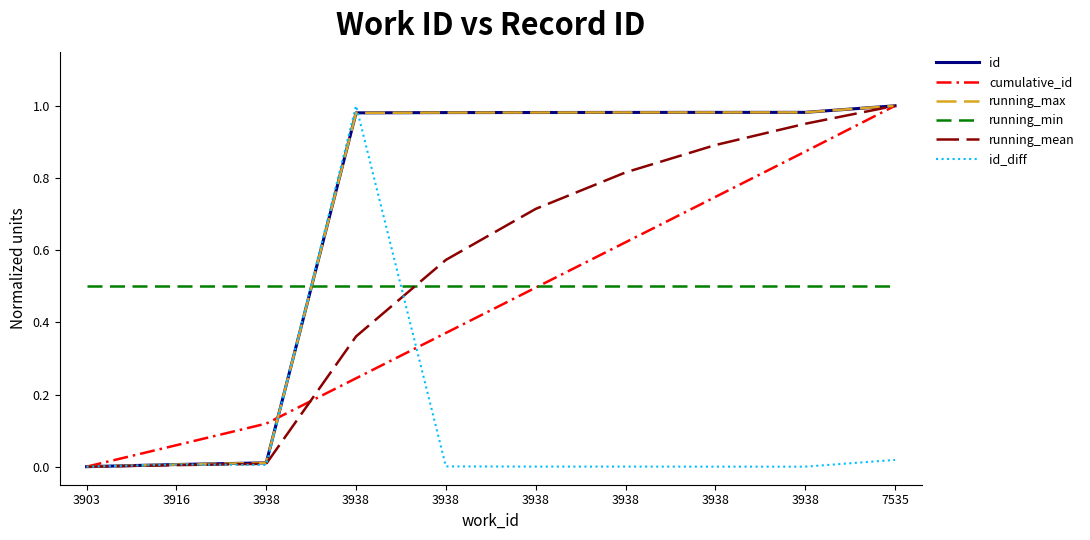

Reading left to right, extract all data points from this chart.

id: 0.0	0.0	0.0	1.0	1.0	1.0	1.0	1.0	1.0	1.0
cumulative_id: 0.0	0.1	0.1	0.2	0.4	0.5	0.6	0.7	0.9	1.0
running_max: 0.0	0.0	0.0	1.0	1.0	1.0	1.0	1.0	1.0	1.0
running_min: 0.5	0.5	0.5	0.5	0.5	0.5	0.5	0.5	0.5	0.5
running_mean: 0.0	0.0	0.0	0.4	0.6	0.7	0.8	0.9	1.0	1.0
id_diff: 0.0	0.0	0.0	1.0	0.0	0.0	0.0	0.0	0.0	0.0